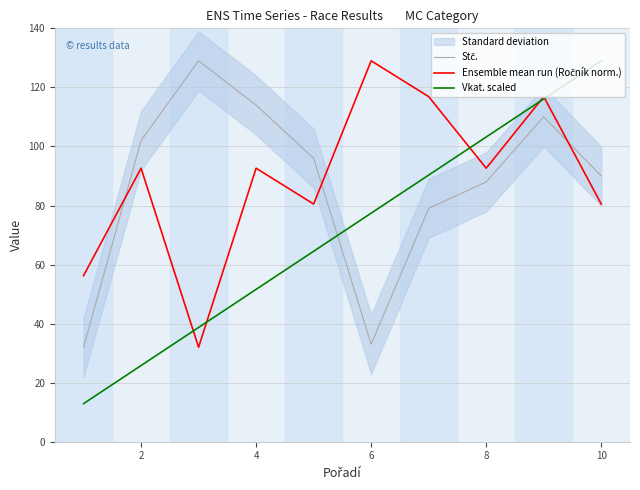

How many times do Ensemble mean run (Ročník norm.) and Stč. cross each other?

3